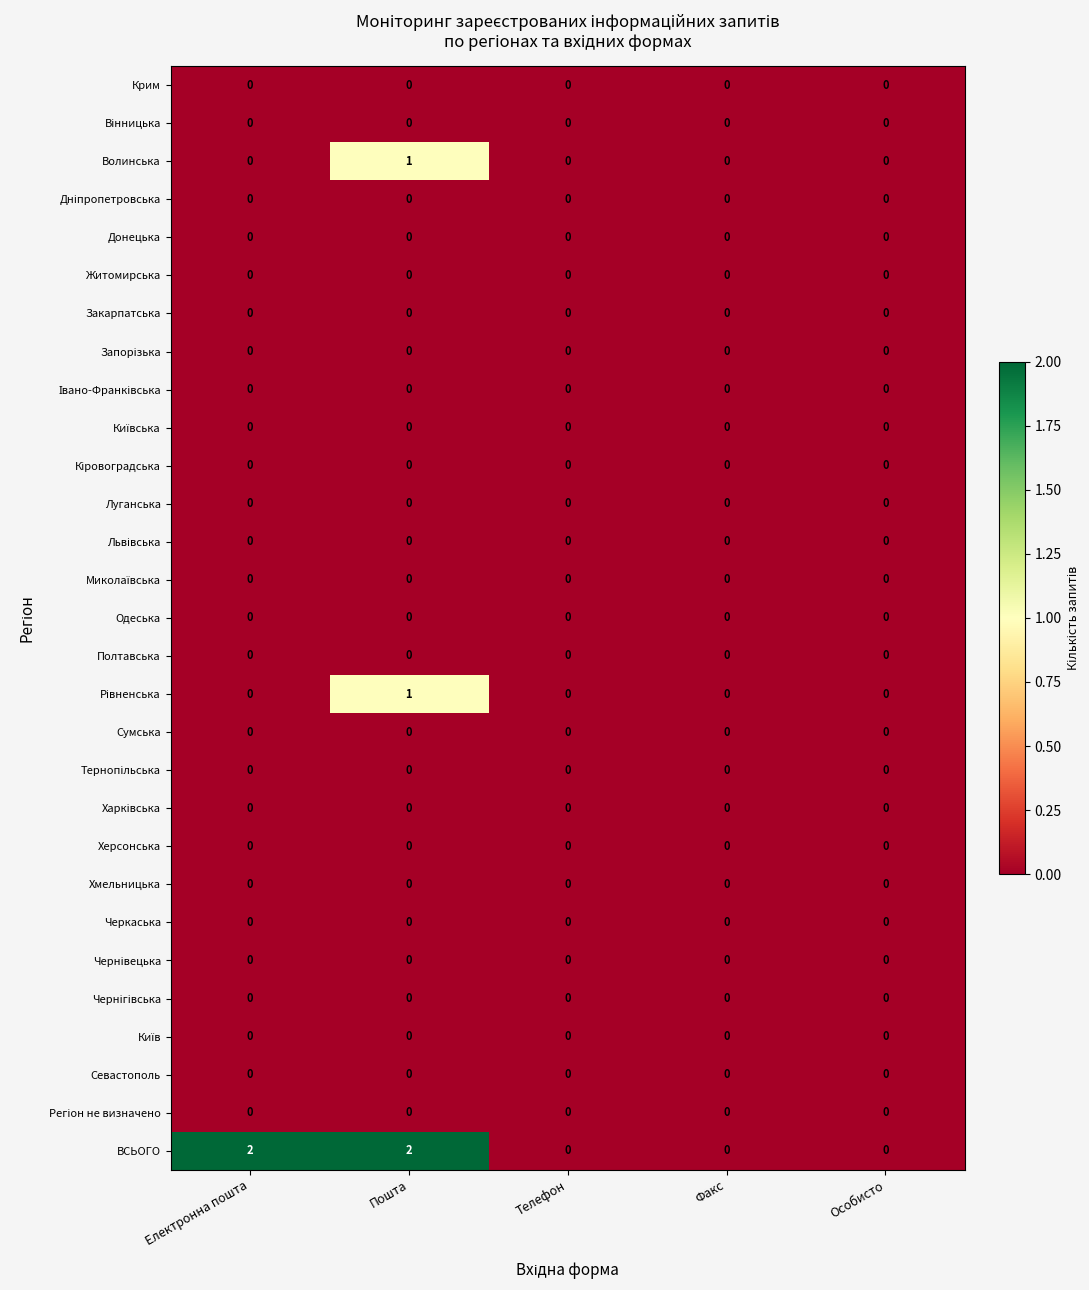

At which category is the sum across all series the highest?

Пошта